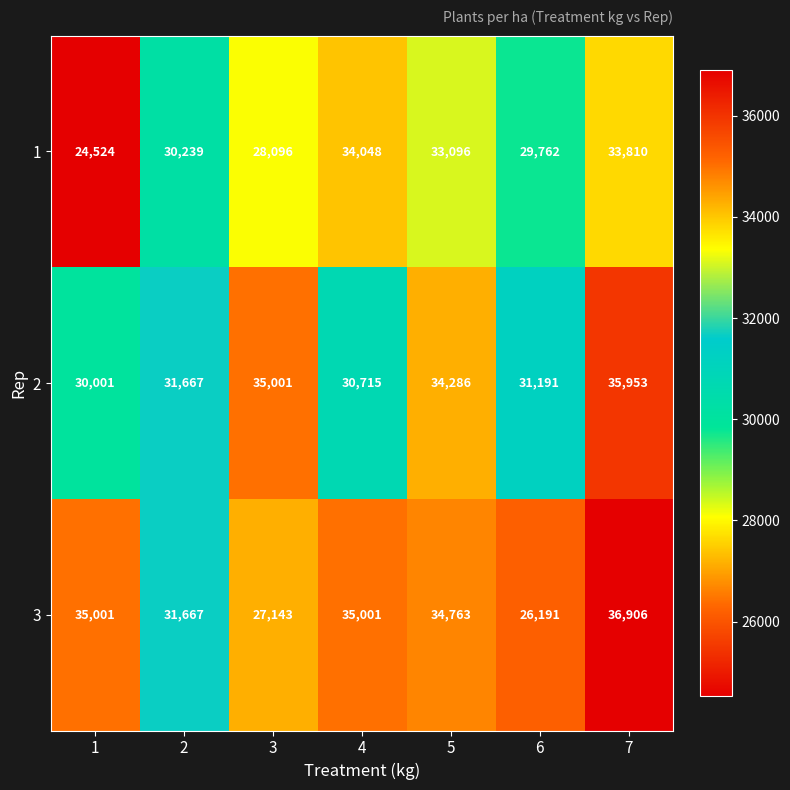

At how many categories does at least one series exceed 28356?

7